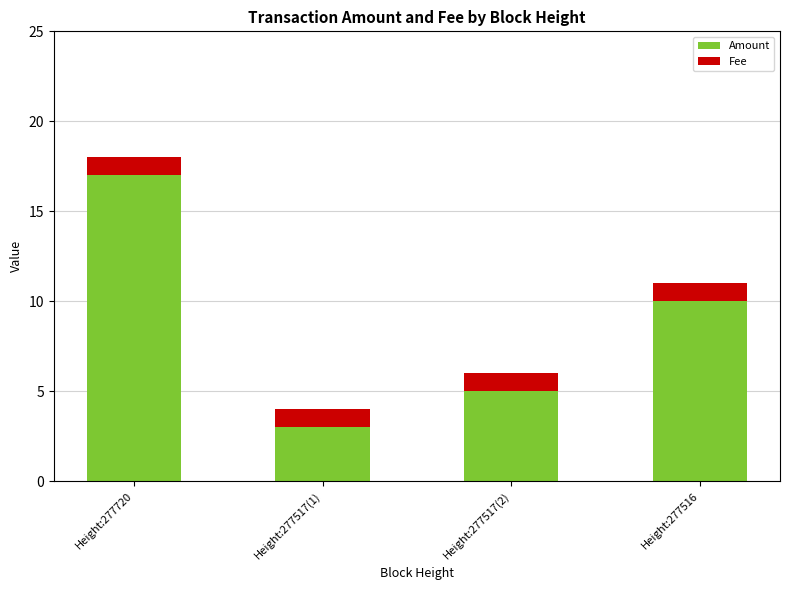

What is the total value across all series at Height:277517(2)?

6